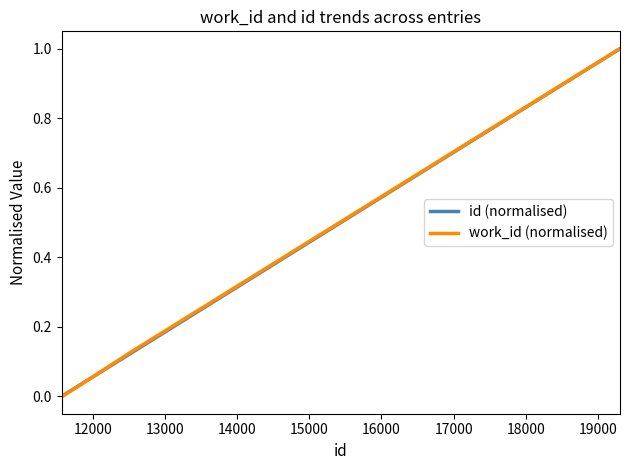

What is the greatest value displayed?

1.0